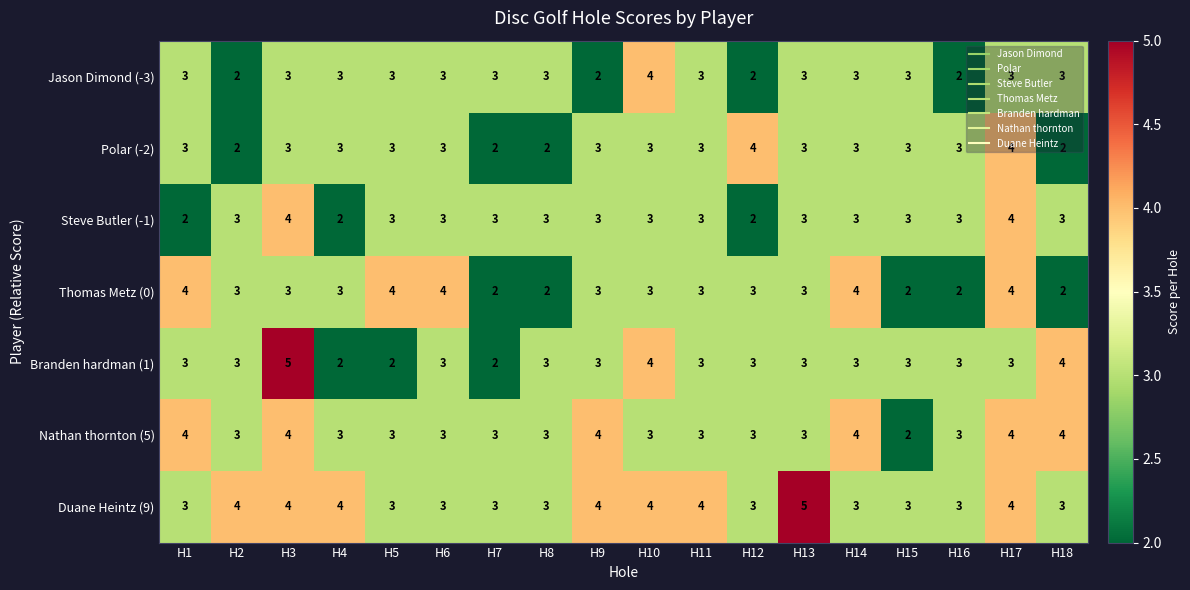

How many distinct data groups are displayed?

7